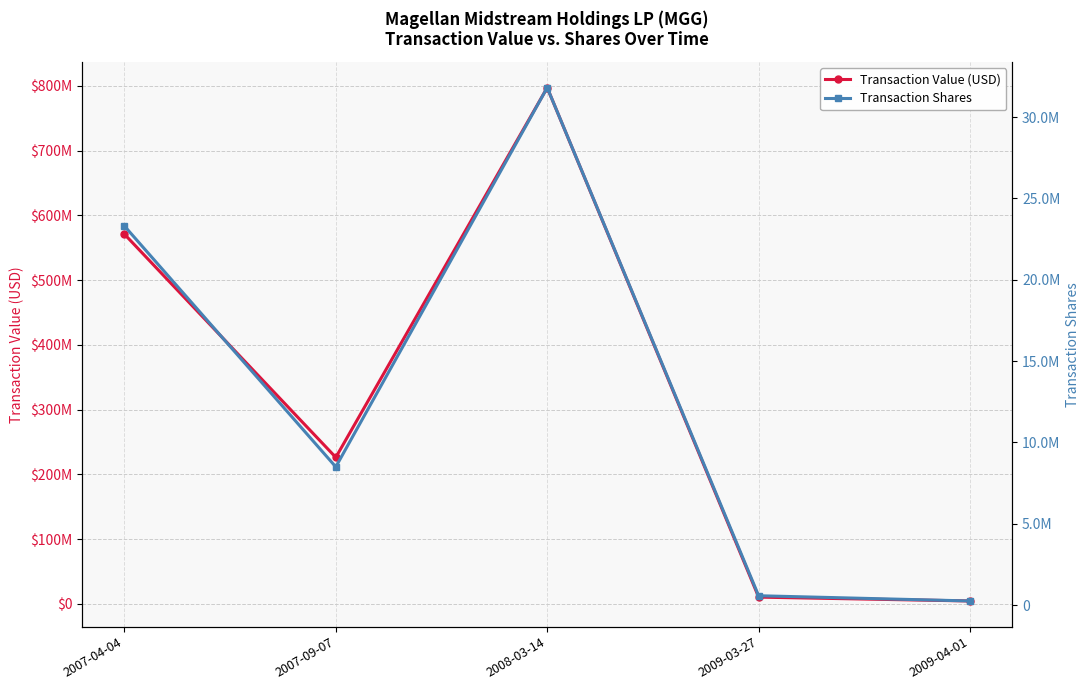

Which category has the highest value in the Transaction Value (USD) series?

2008-03-14